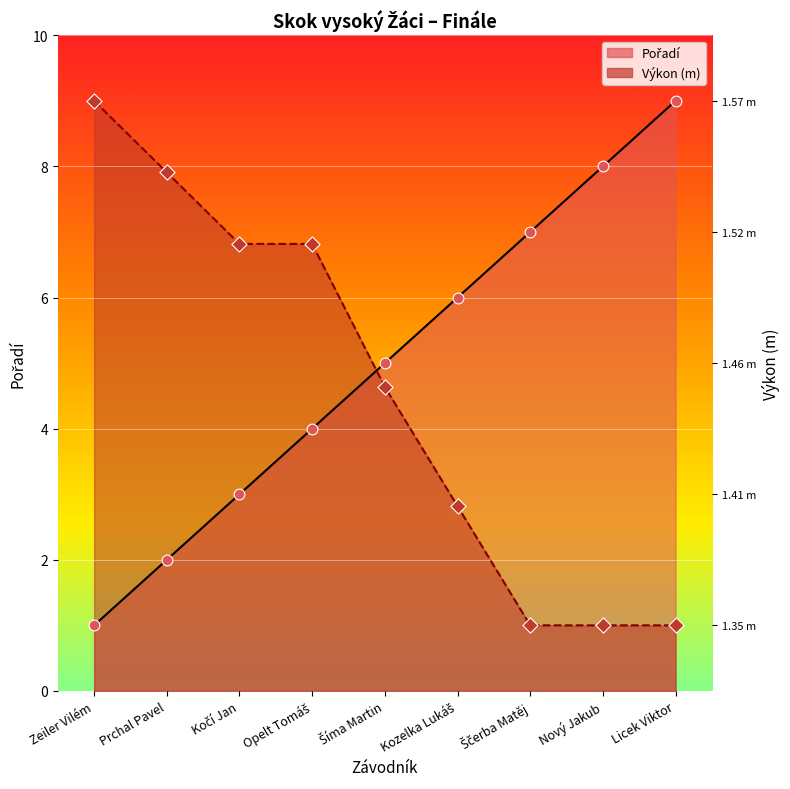

Which series has the largest total across all categories?

Pořadí